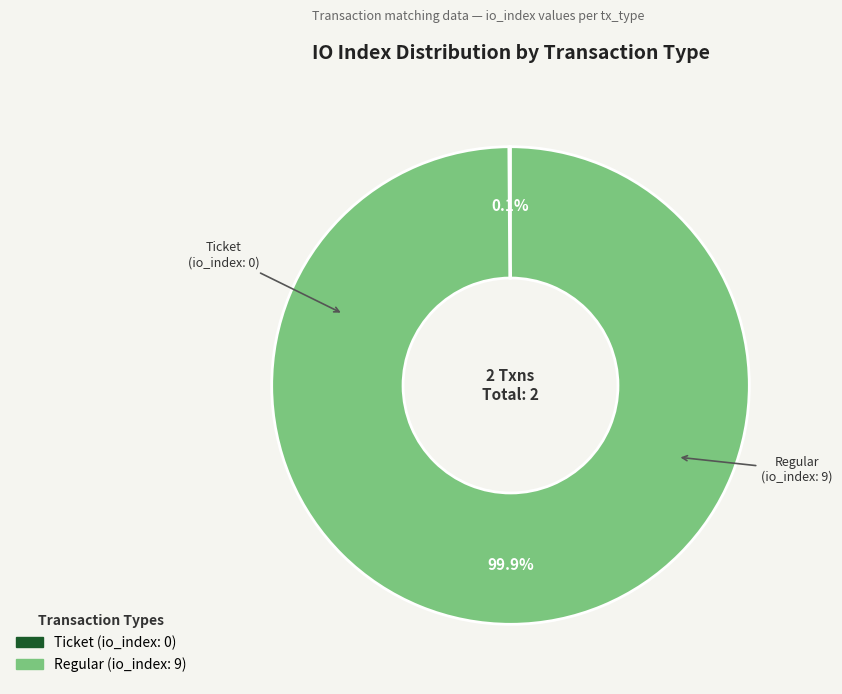

Which category has the biggest portion of the pie?

Regular